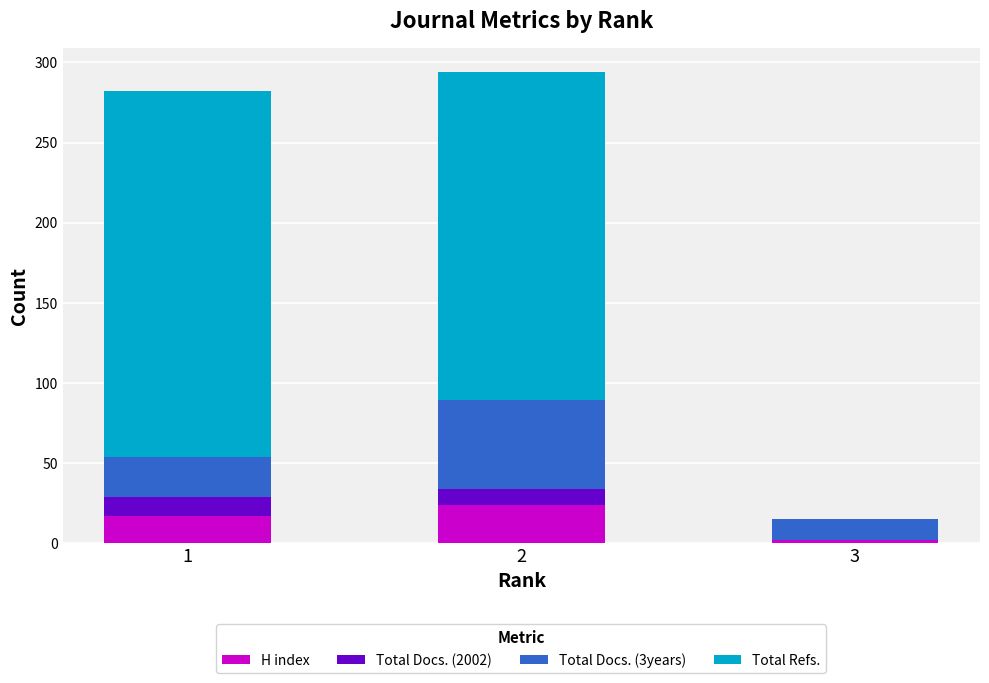

What is the sum of all H index values?

43